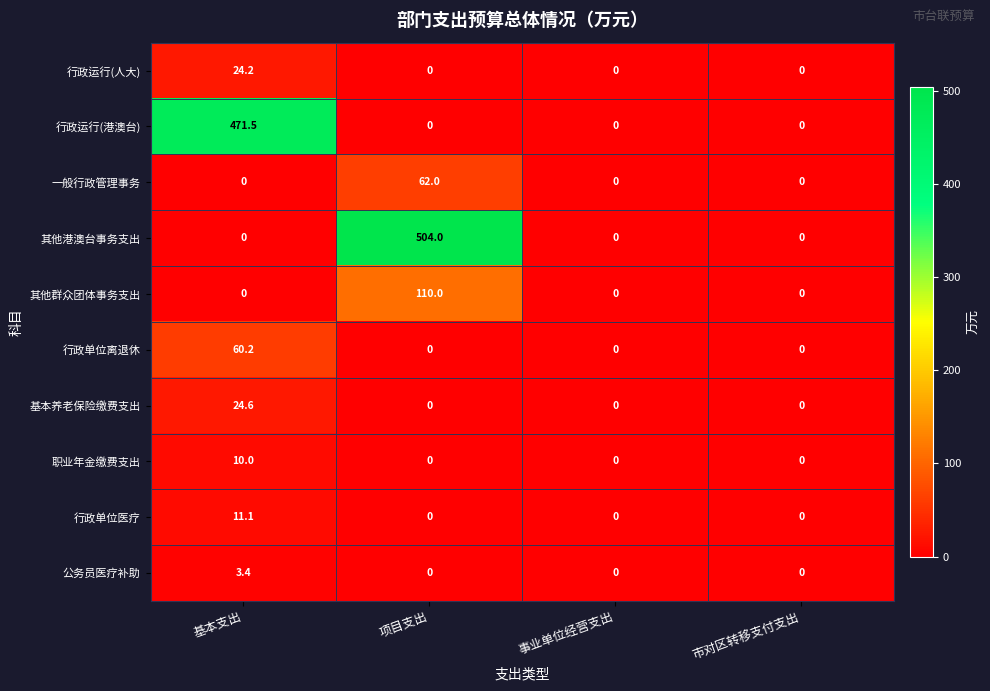

What is the sum of the 其他港澳台事务支出 values at 项目支出 and 基本支出?

504.0